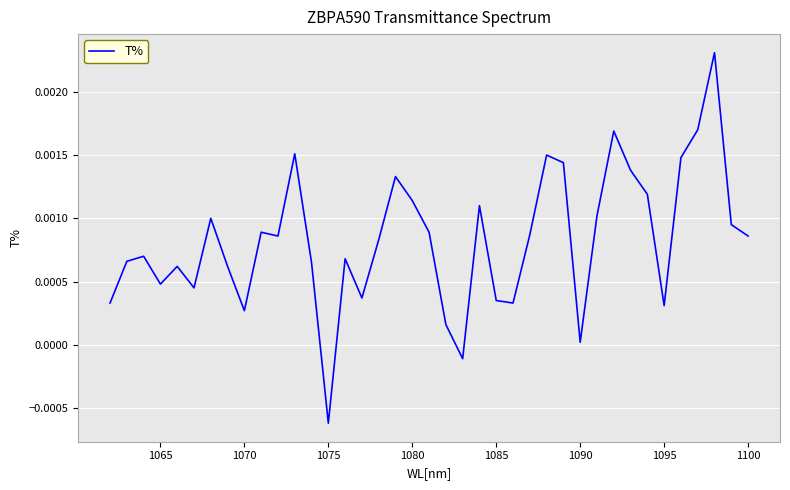

How many interior local peaks (higher than both neighbors) does the data have?

11